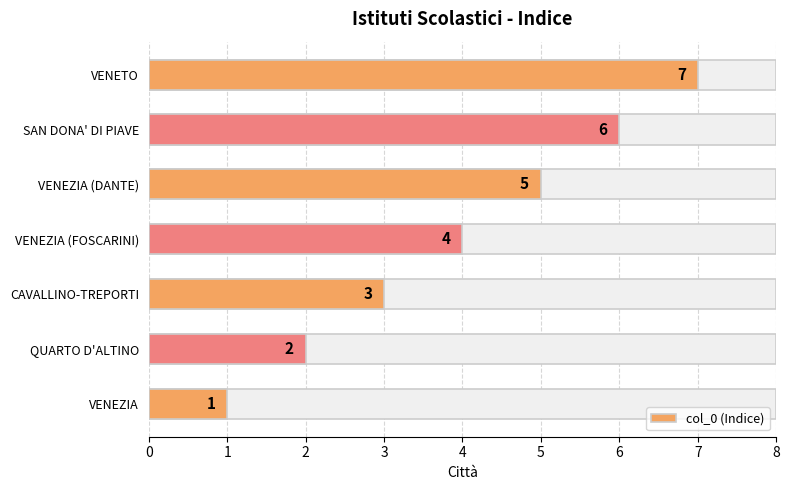

Is it true that the value at VENEZIA (DANTE) is 2?

False